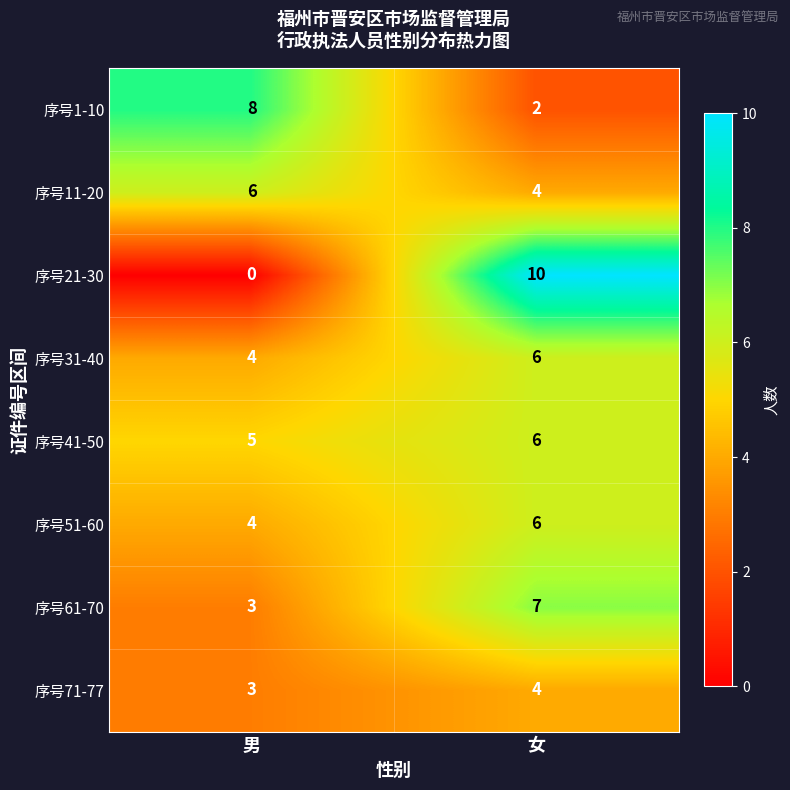

Reading left to right, list all the values displayed in this chart.

序号1-10: 男=8	女=2
序号11-20: 男=6	女=4
序号21-30: 男=0	女=10
序号31-40: 男=4	女=6
序号41-50: 男=5	女=6
序号51-60: 男=4	女=6
序号61-70: 男=3	女=7
序号71-77: 男=3	女=4